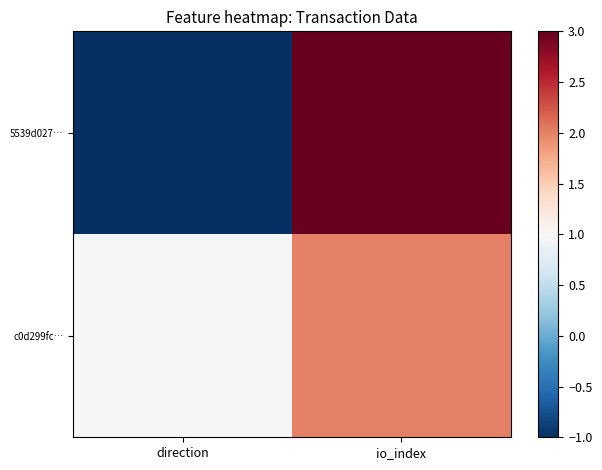

List the series in order of their overall mean, lowest first.

5539d027…, c0d299fc…